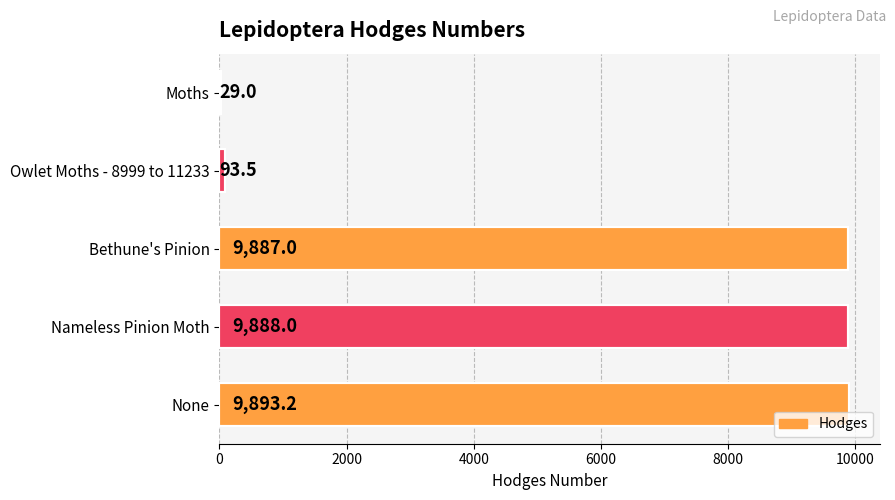

Is it true that the value at Bethune's Pinion is 2721.1?

False